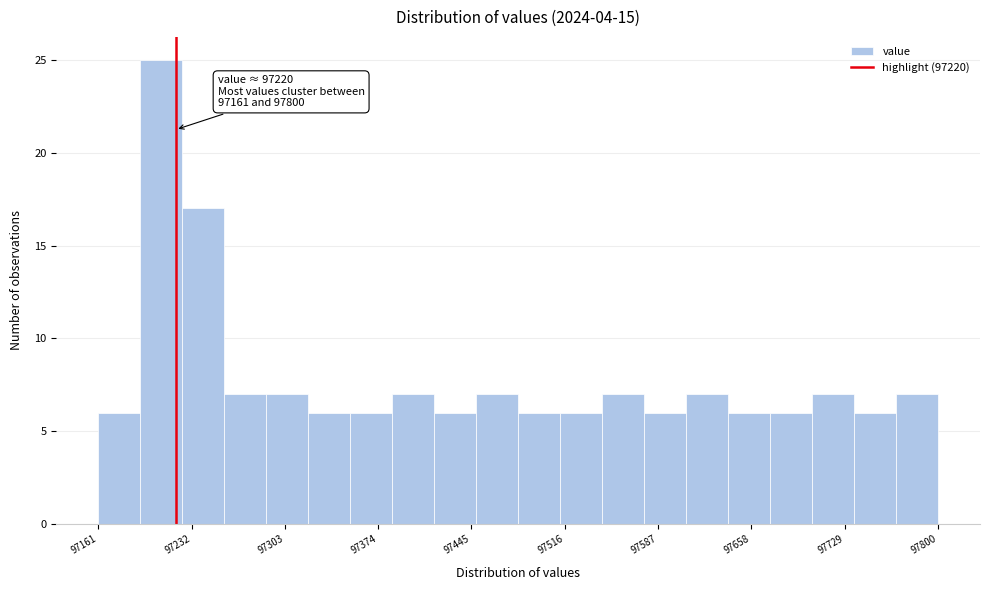

Around what value on the x-axis is the tallest bar? Give the approximate position of its centre, as read against the axis.

97210